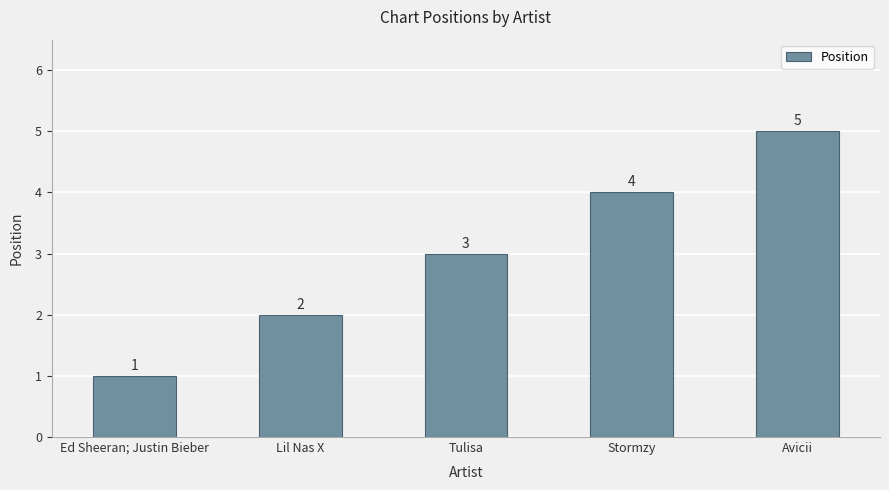

Between Ed Sheeran; Justin Bieber and Tulisa, which is larger?

Tulisa